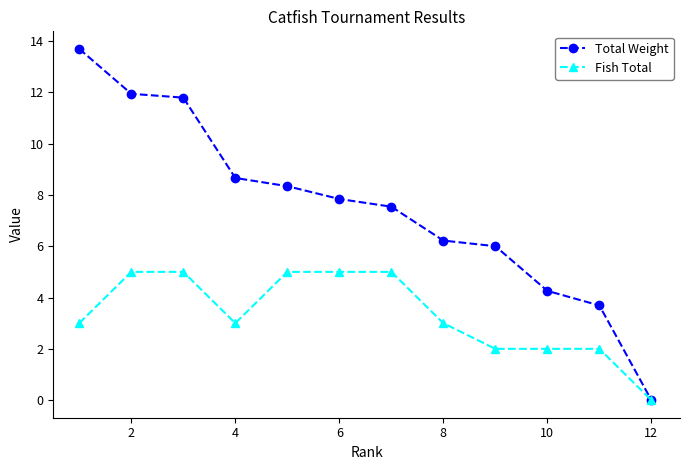

List the series in order of their overall mean, highest first.

Total Weight, Fish Total